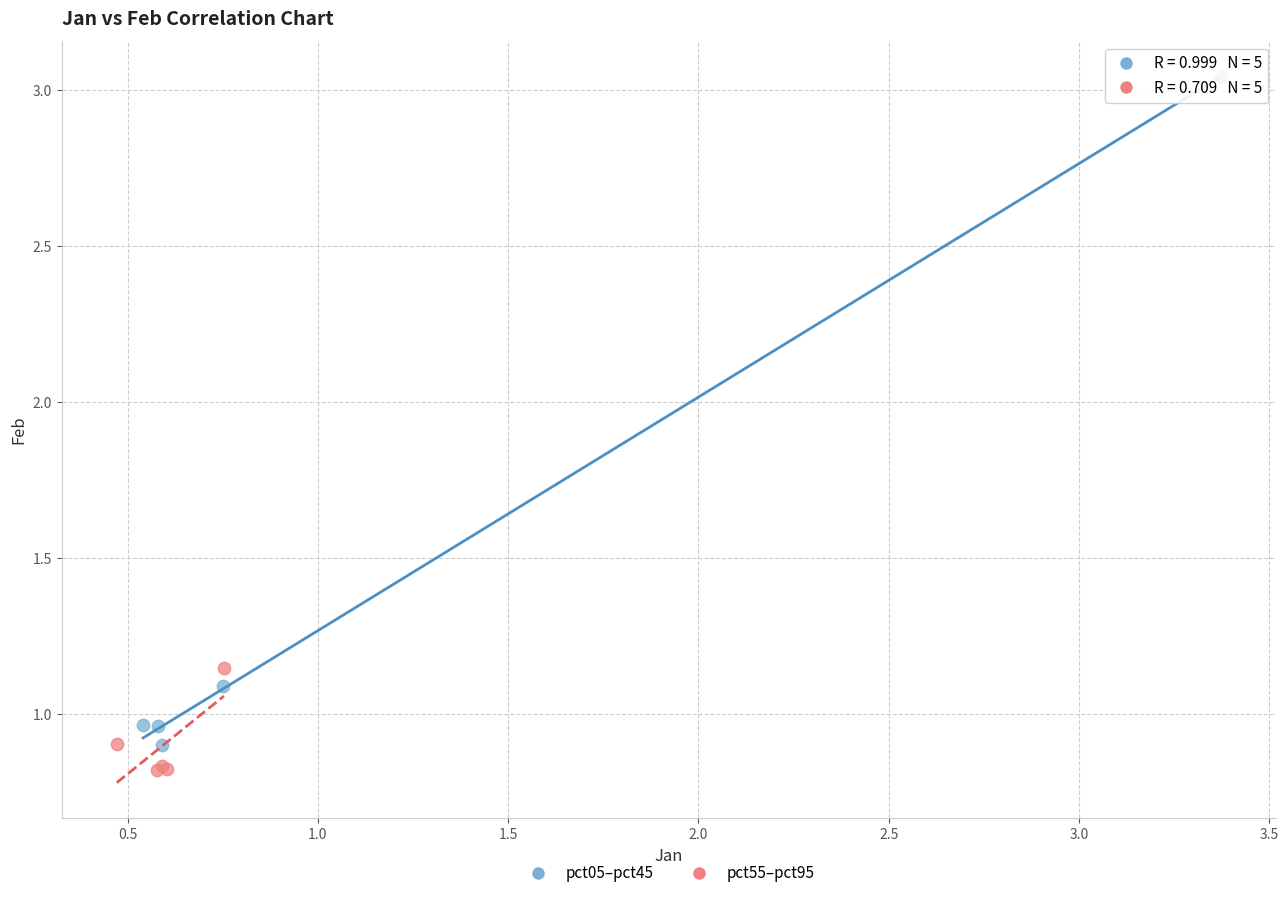

Which series has the largest Y range (max minus min)?

pct05–pct45